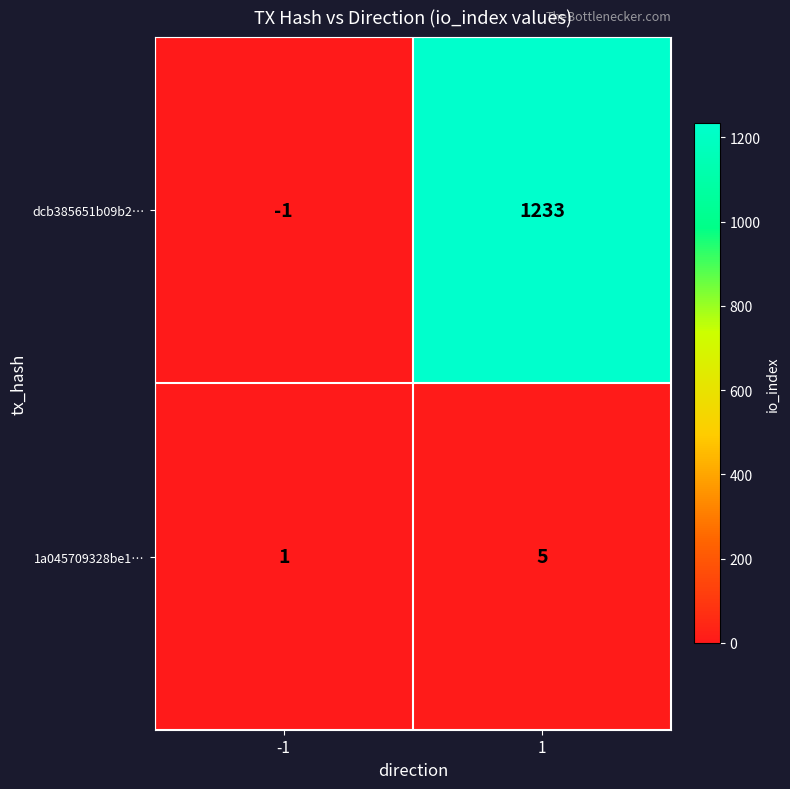

Reading left to right, extract all data points from this chart.

dcb385651b09b2…: -1	1233
1a045709328be1…: 1	5